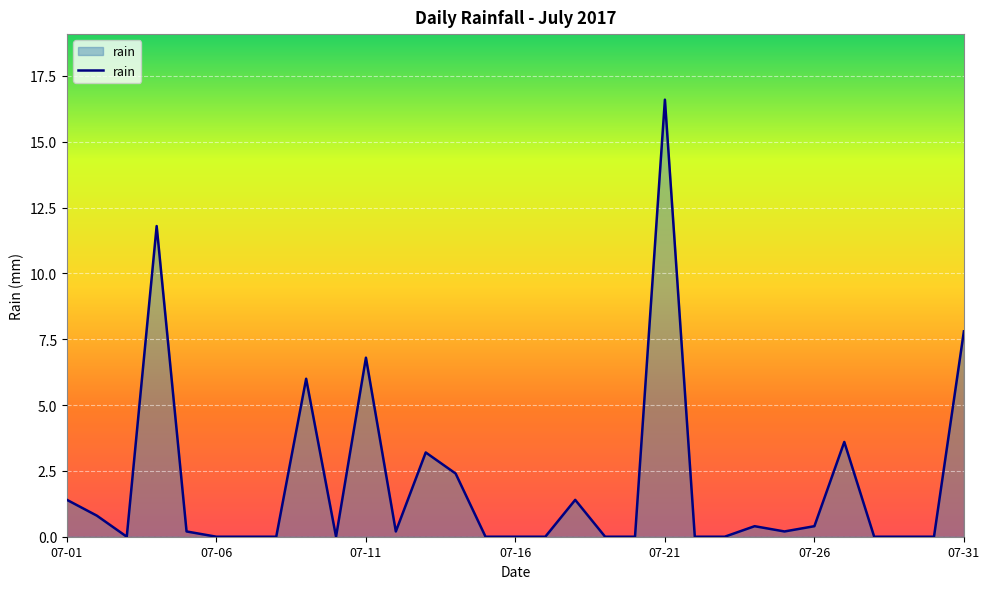

Does the chart display data point markers on the line(s)?

No